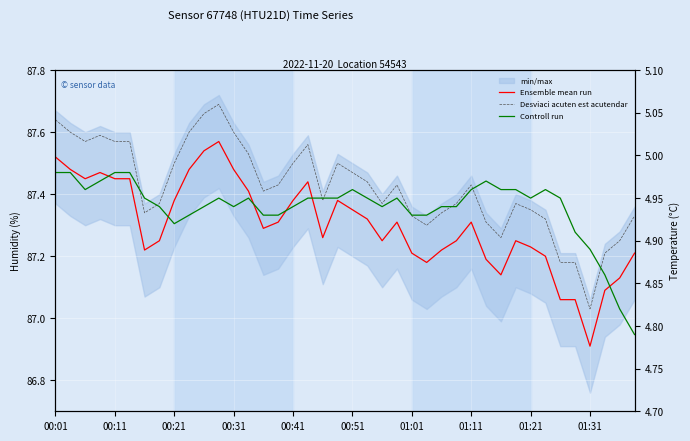

Rank the series at 37 from lowest to highest value.

Controll run, Ensemble mean run, Desviaci acuten est acutendar